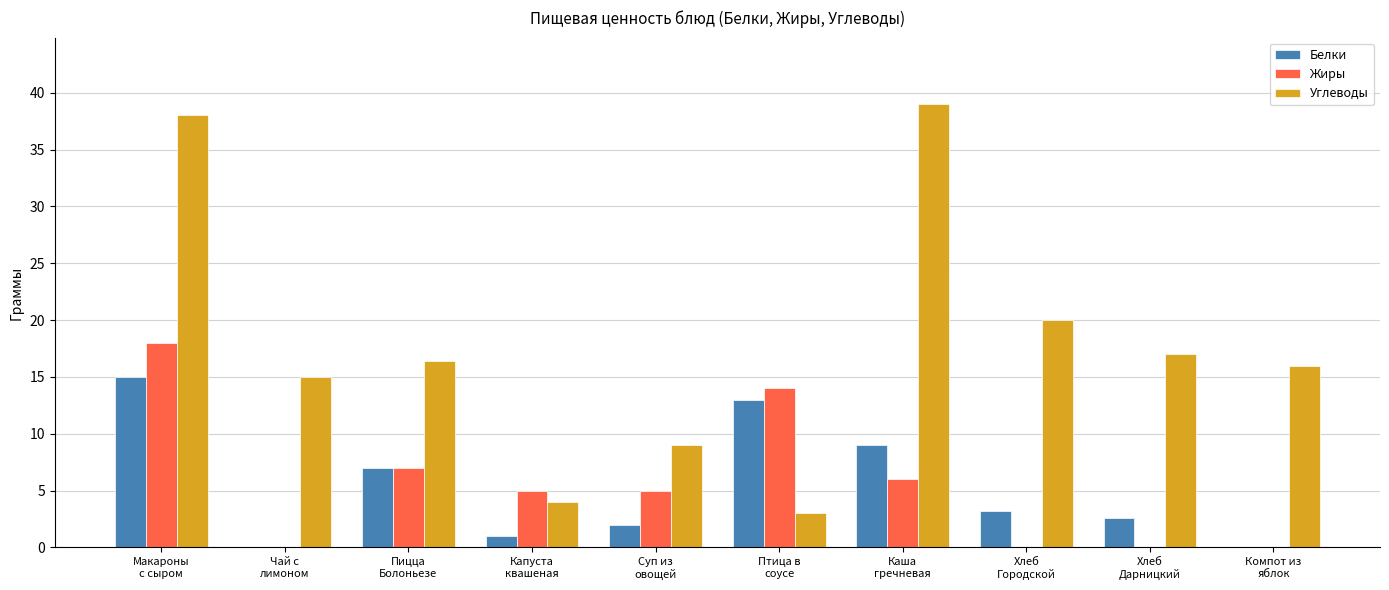

What is the total value across all series at Чай с
лимоном?

15.0